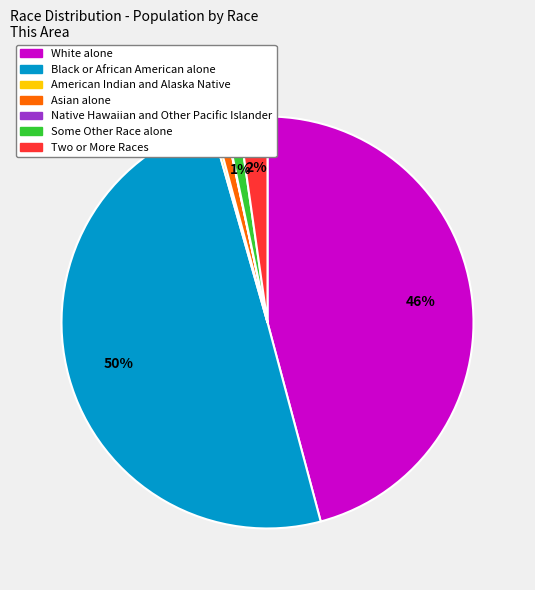

True or false: Black or African American alone accounts for 50% of the total.

True